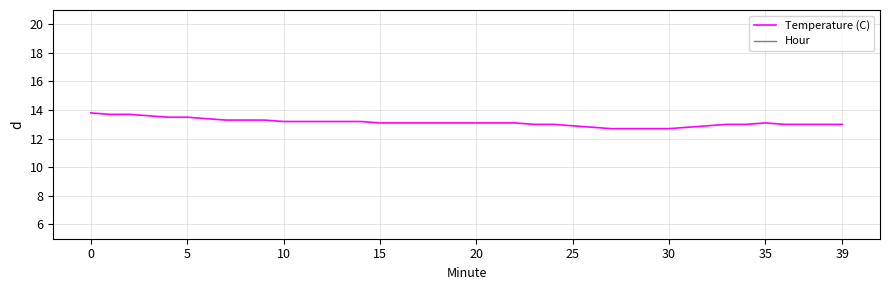

How many lines are shown in the chart?

2